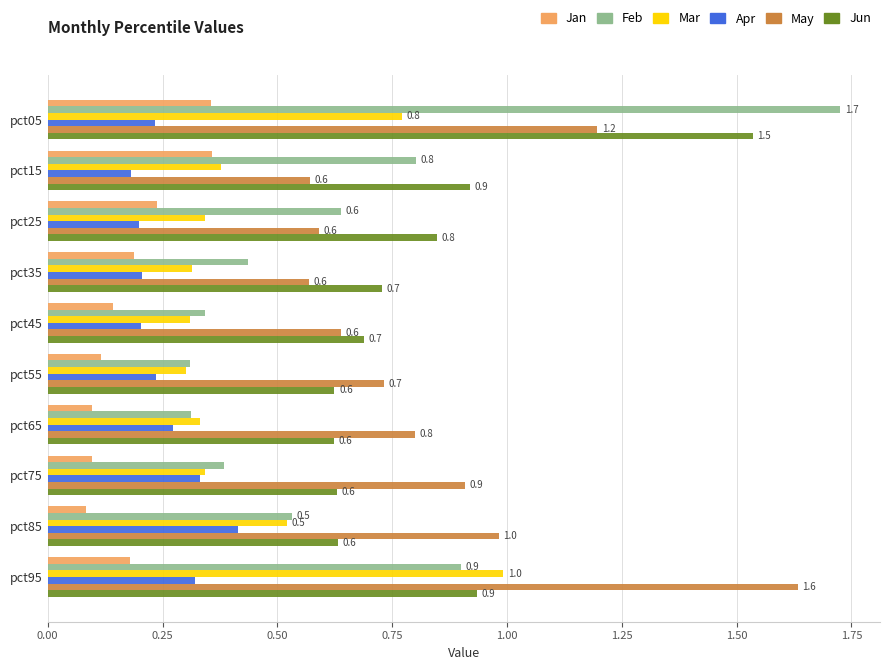

Which category has the highest value in the Apr series?

pct85